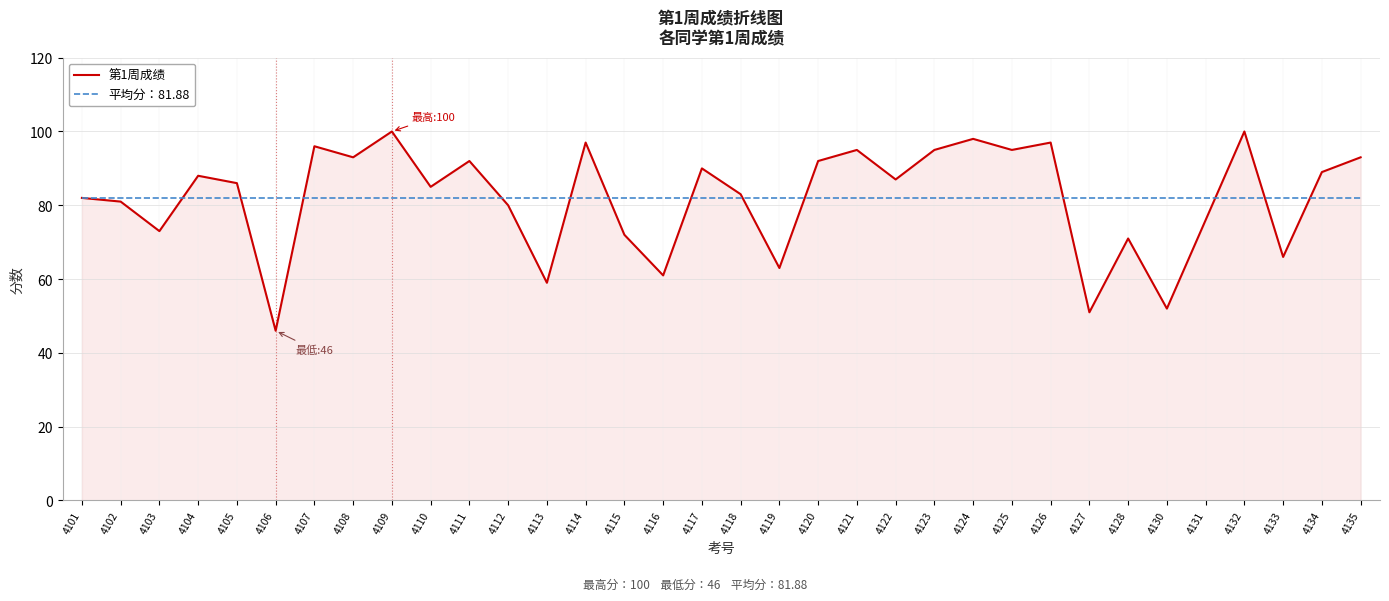

True or false: 平均分：81.88 has a value of 81.9 at 4102.

True